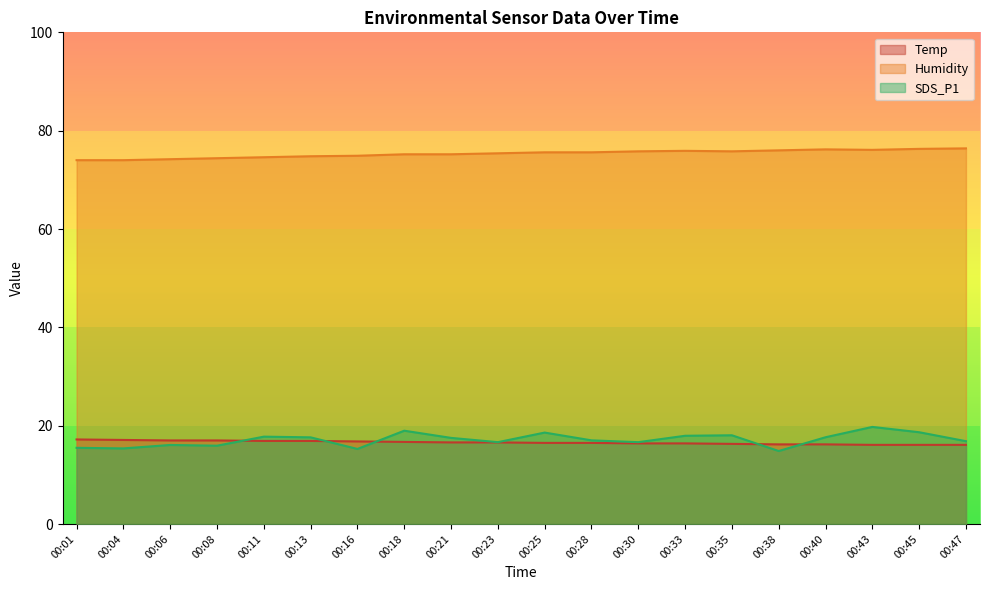

Which category has the highest value across all series?

00:47